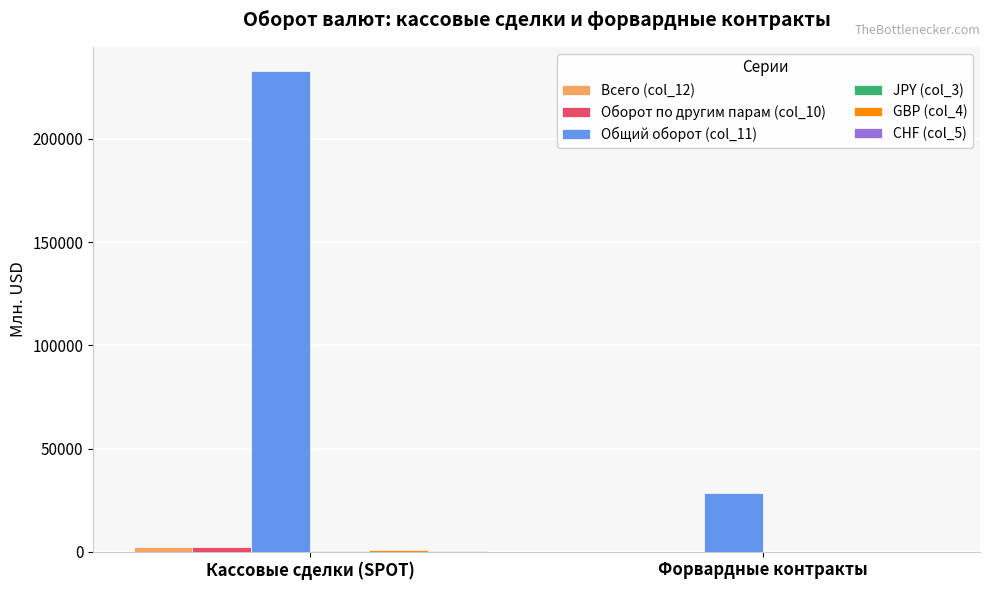

What is the sum of all Общий оборот (col_11) values?

261345.7